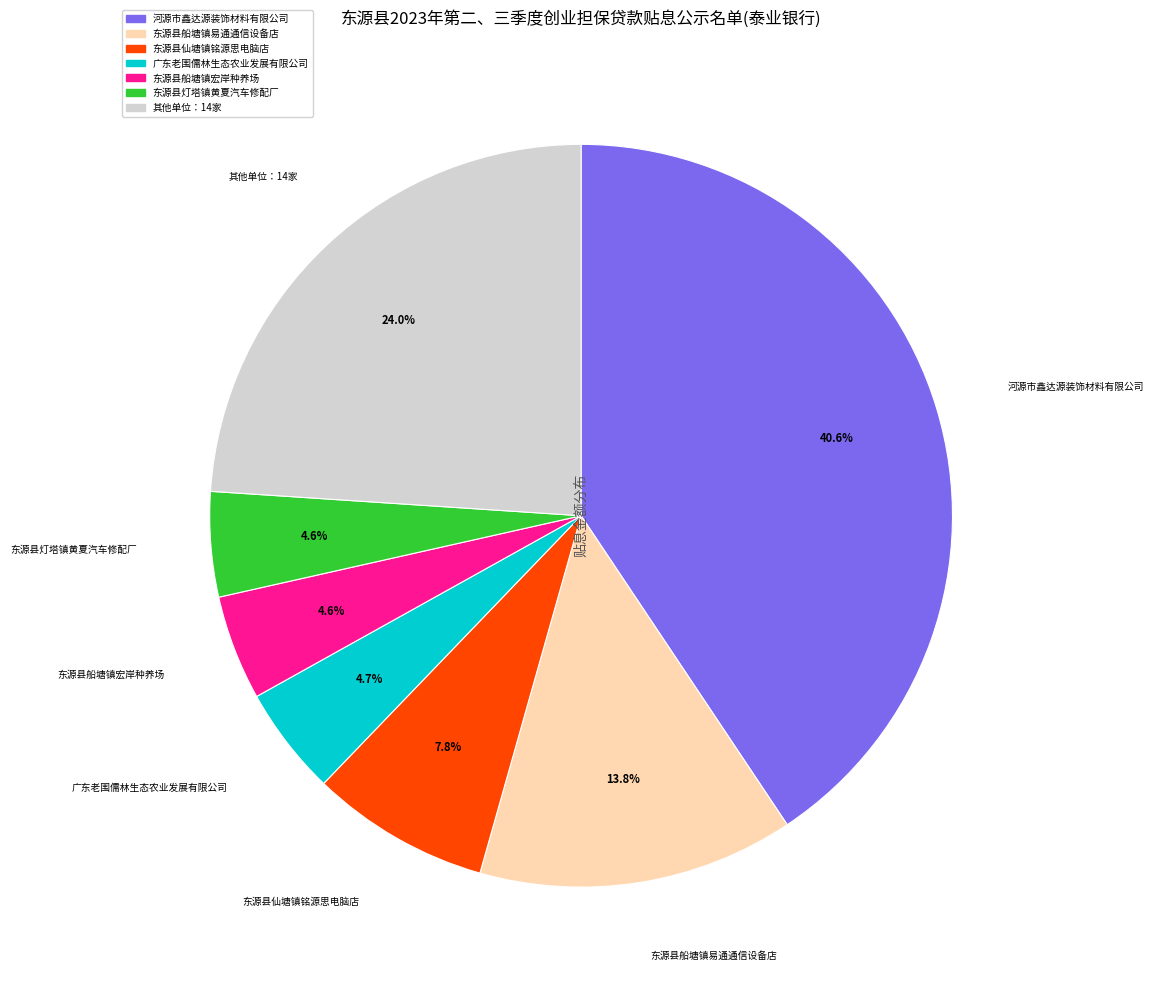

Does any single category account for the majority?

No